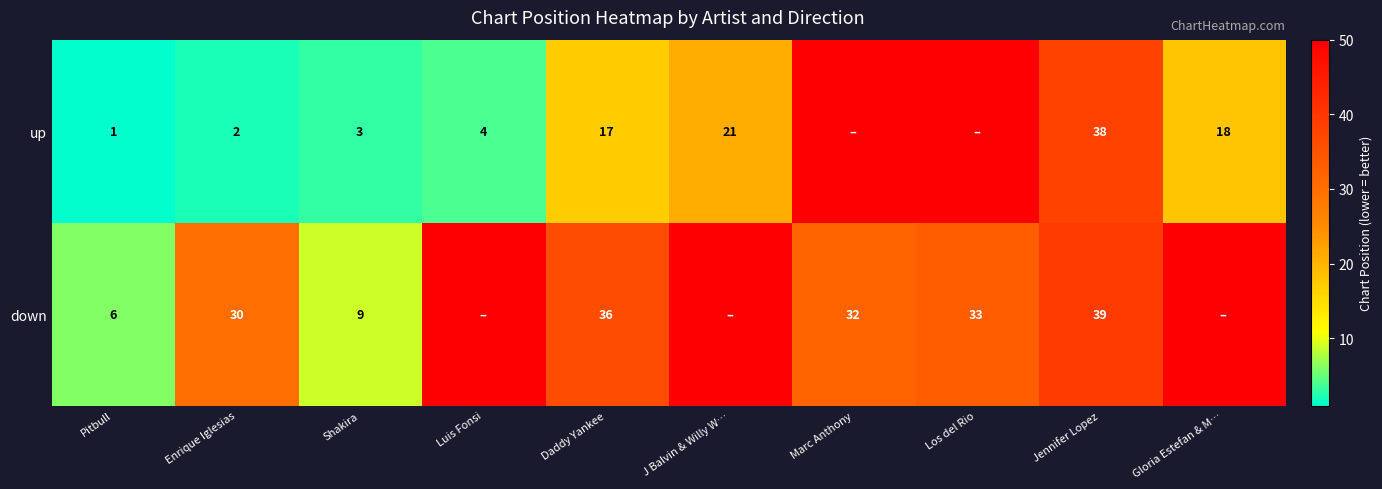

Between Enrique Iglesias and Daddy Yankee, which series saw the biggest shift?

up